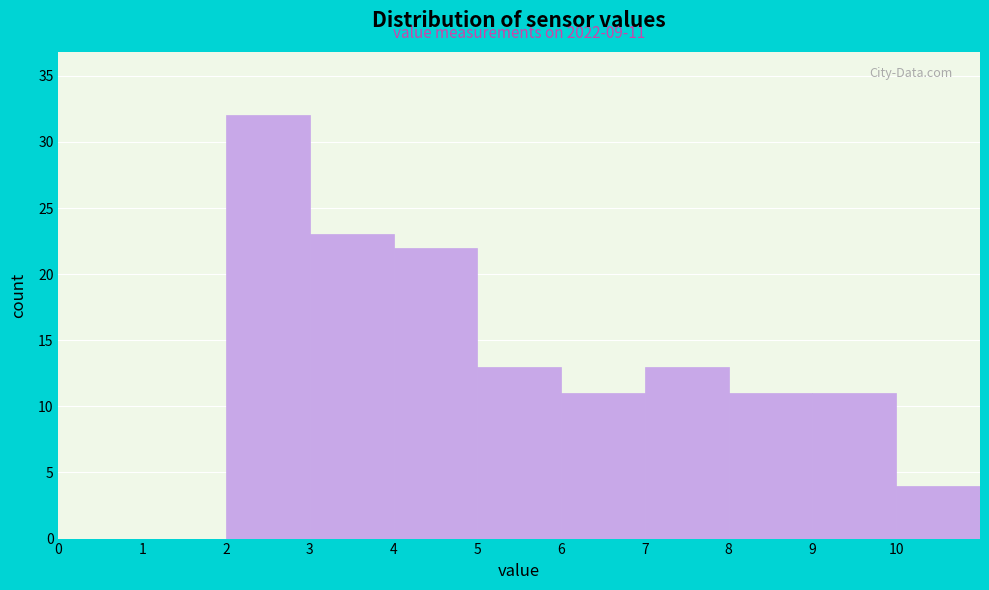

Which range on the x-axis has the tallest bar?

2 to 3